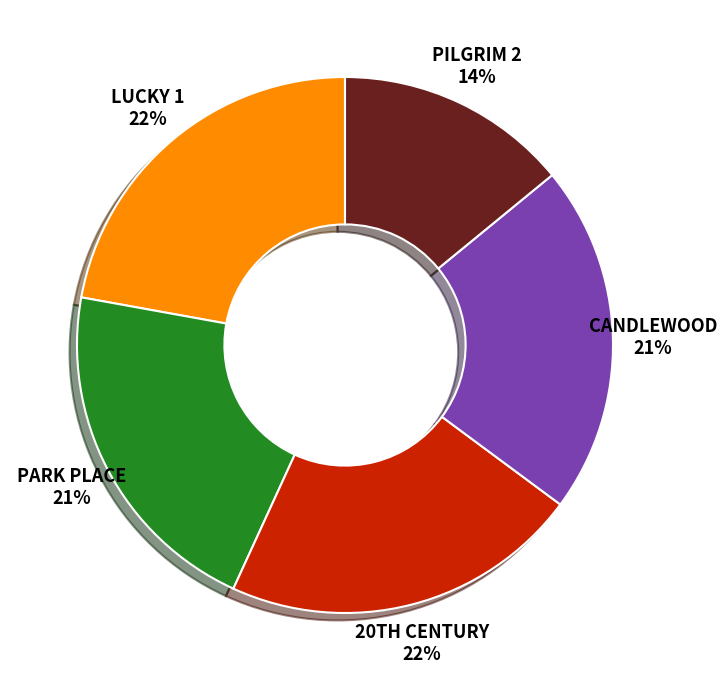

Do LUCKY 1 and CANDLEWOOD together represent more than half of the pie?

No